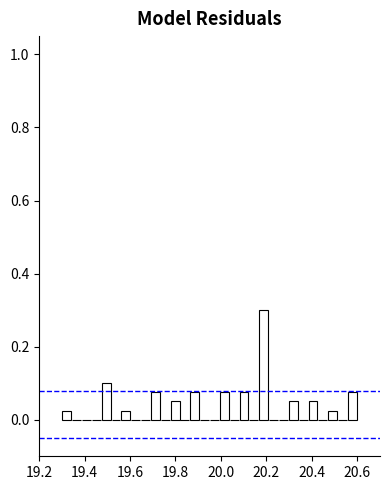

Around what value on the x-axis is the tallest bar? Give the approximate position of its centre, as read against the axis.

20.18